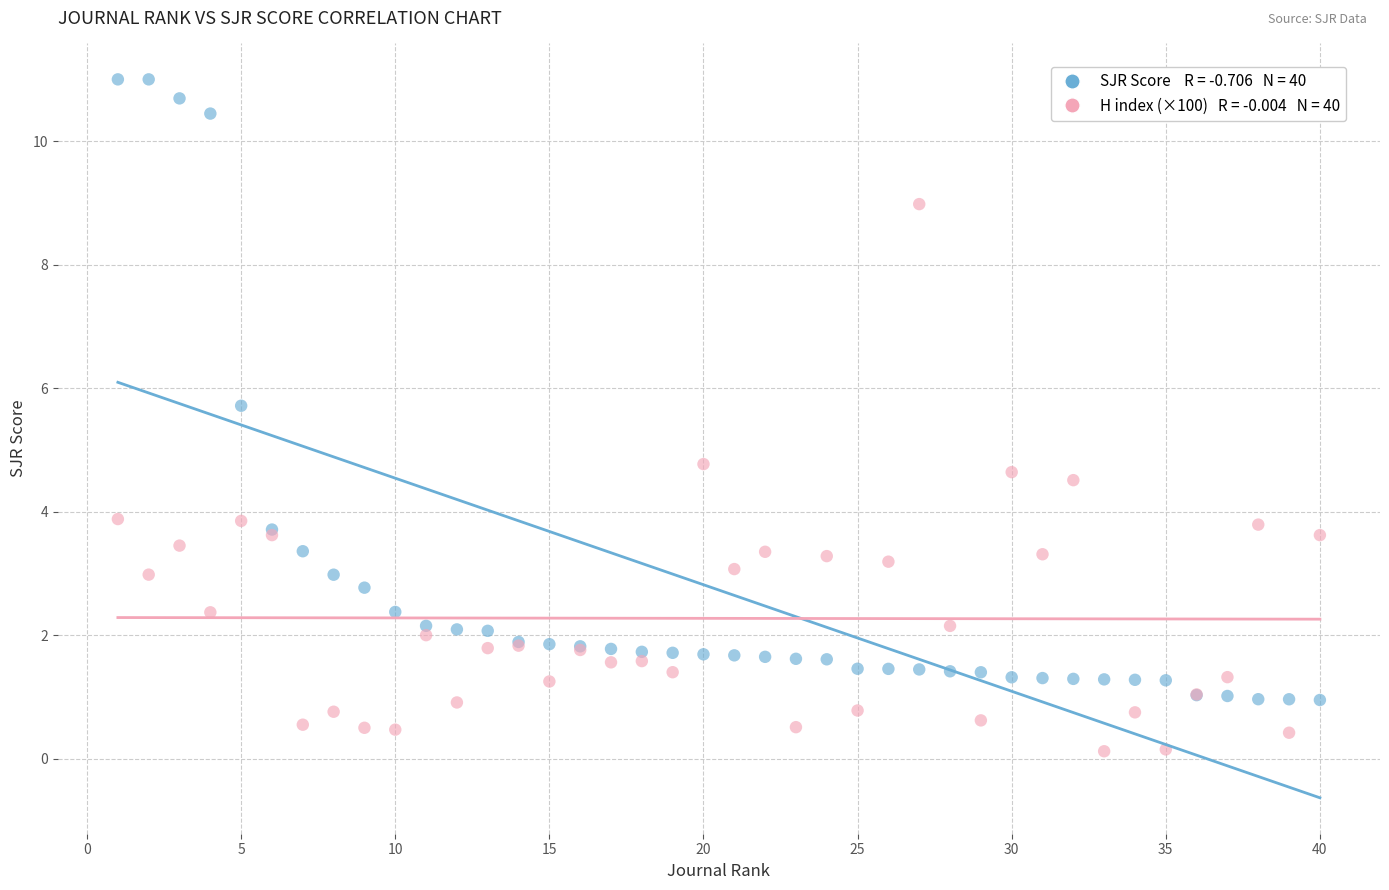

Across all series, what Y value is closest to 5?

4.8